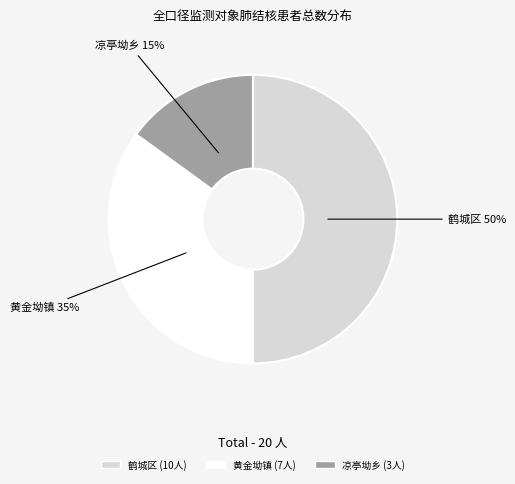

Rank the categories by value from highest to lowest.

鹤城区, 黄金坳镇, 凉亭坳乡